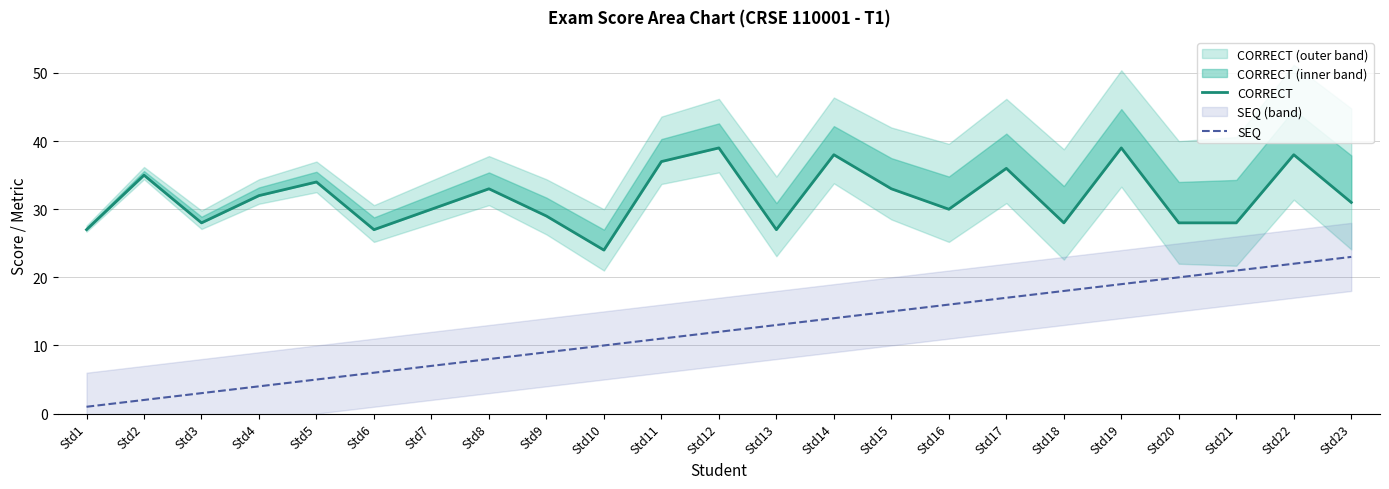

Reading left to right, what are all the values shown in this chart?

CORRECT: Std1=27	Std2=35	Std3=28	Std4=32	Std5=34	Std6=27	Std7=30	Std8=33	Std9=29	Std10=24	Std11=37	Std12=39	Std13=27	Std14=38	Std15=33	Std16=30	Std17=36	Std18=28	Std19=39	Std20=28	Std21=28	Std22=38	Std23=31
SEQ: Std1=1	Std2=2	Std3=3	Std4=4	Std5=5	Std6=6	Std7=7	Std8=8	Std9=9	Std10=10	Std11=11	Std12=12	Std13=13	Std14=14	Std15=15	Std16=16	Std17=17	Std18=18	Std19=19	Std20=20	Std21=21	Std22=22	Std23=23